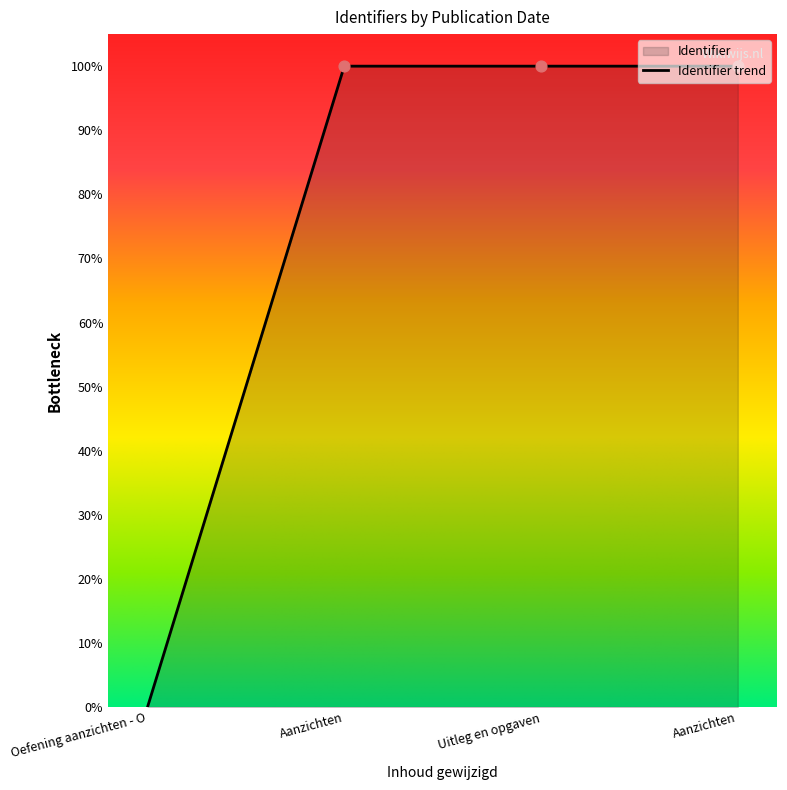

Between Aanzichten and Aanzichten, which is larger?

Aanzichten